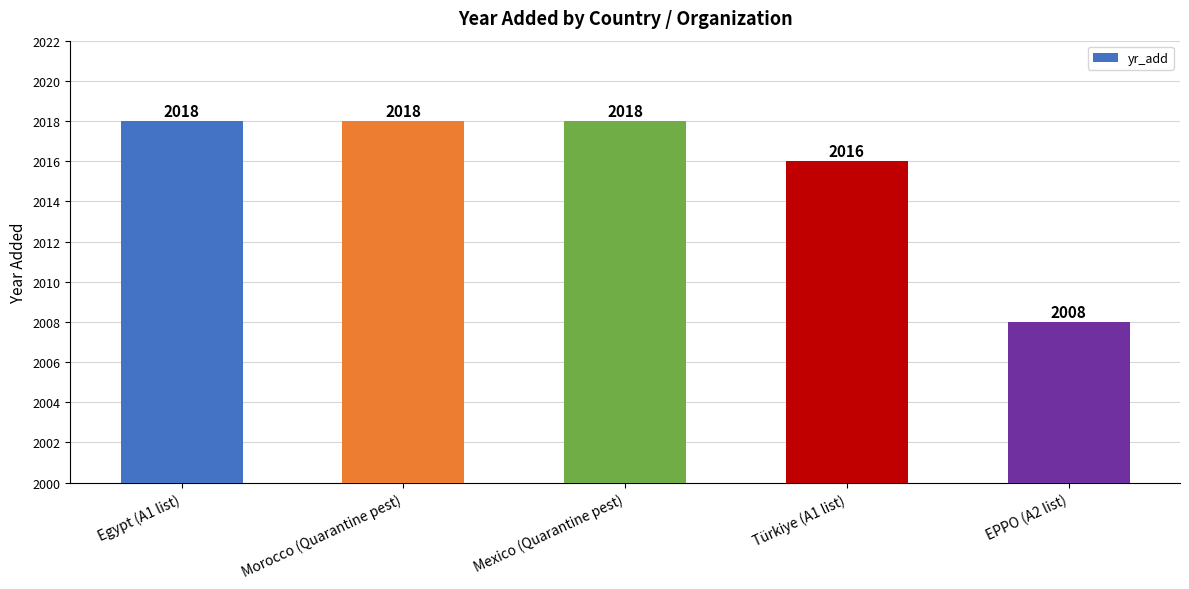

How many data points are less than 2018?

2